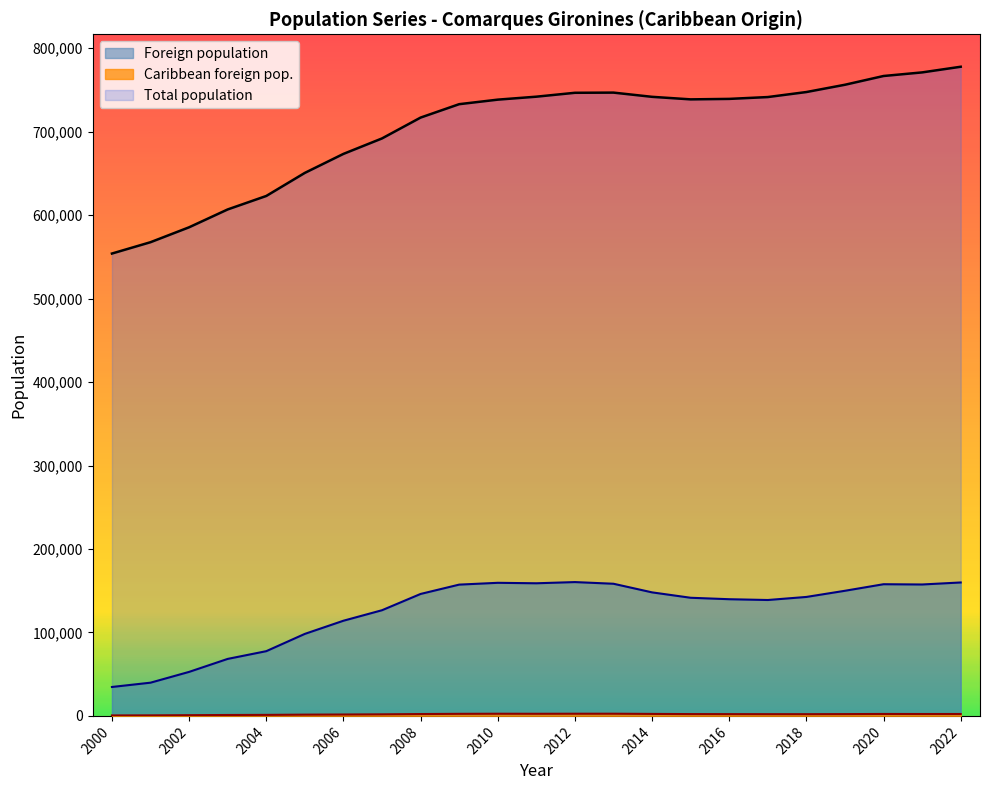

True or false: Foreign population and Total population intersect in this chart.

False